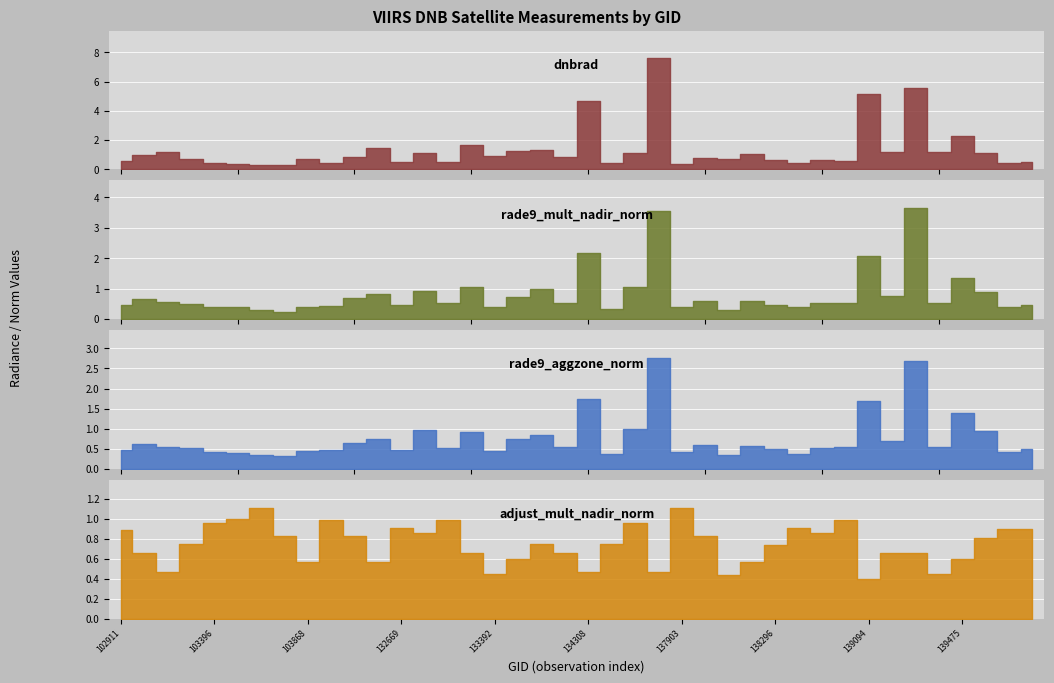

After their last crossing, which series has the higher values: rade9_mult_nadir_norm or adjust_mult_nadir_norm?

adjust_mult_nadir_norm